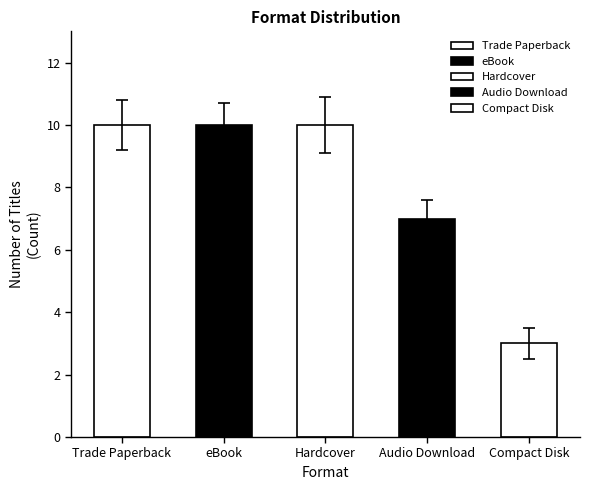

Does the chart contain any negative values?

No